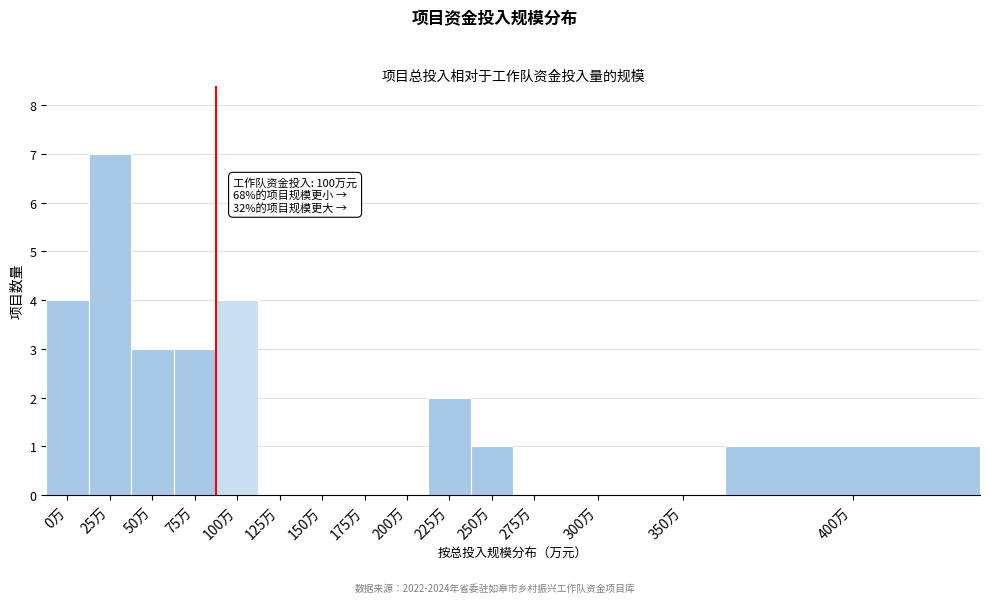

Reading right to left, transcribe all the data shown in this chart.

400万=1	350万=0	300万=0	275万=0	250万=1	225万=2	200万=0	175万=0	150万=0	125万=0	100万=4	75万=3	50万=3	25万=7	0万=4